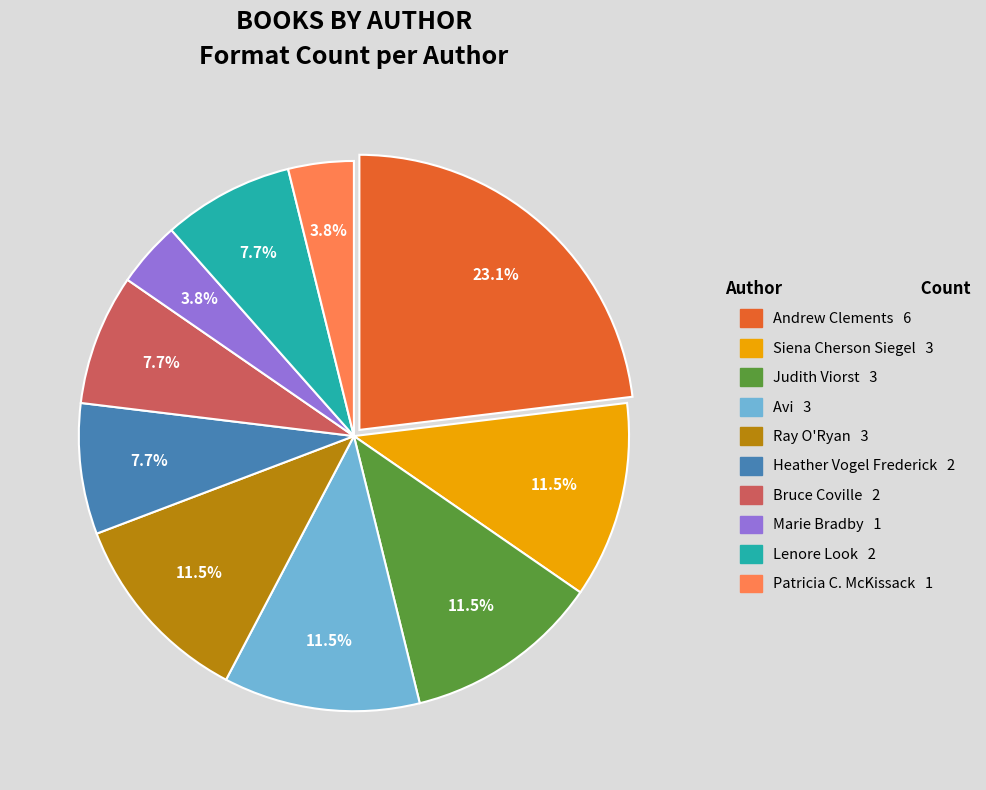

Is there any slice that represents more than half of the pie?

No